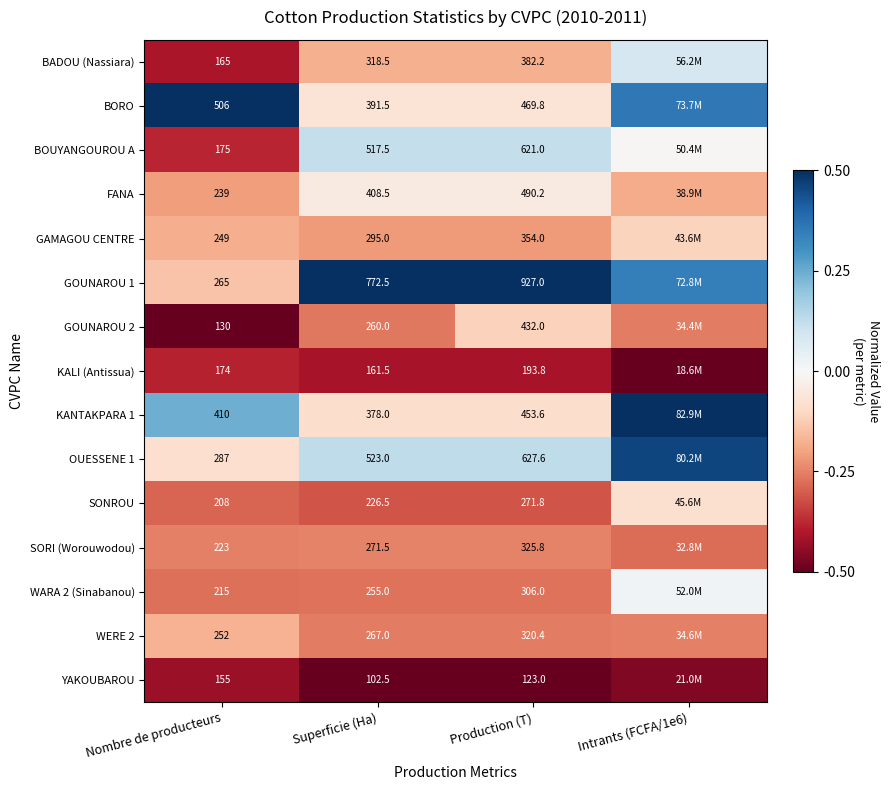

List the labels in order of GAMAGOU CENTRE value, largest first.

Intrants (FCFA/1e6), Nombre de producteurs, Superficie (Ha), Production (T)